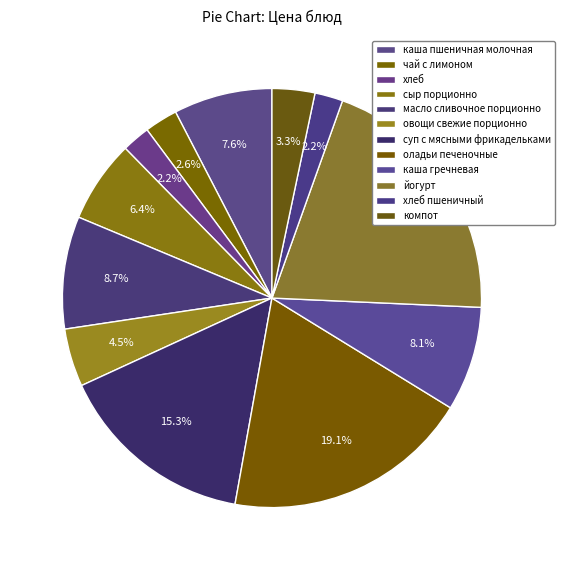

What portion of the pie excludes овощи свежие порционно?

95.5%